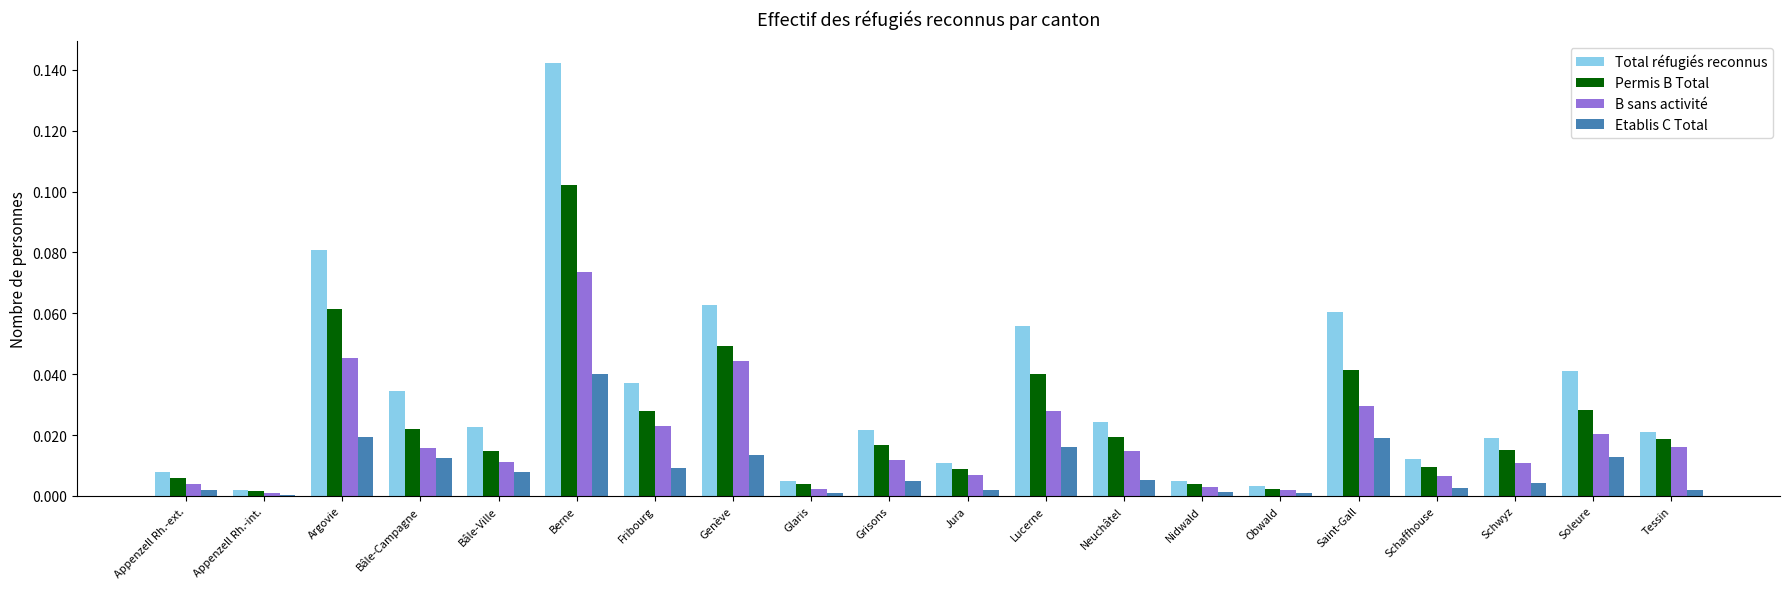

Rank the series by their average value, from highest to lowest.

Total réfugiés reconnus, Permis B Total, B sans activité, Etablis C Total